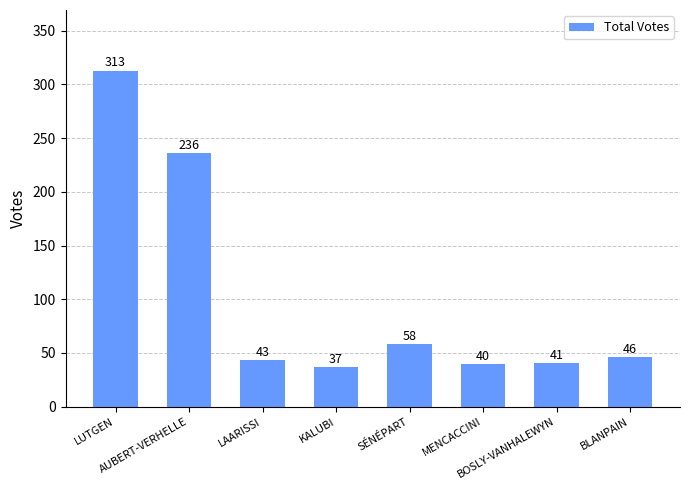

Which label corresponds to the largest value in the chart?

LUTGEN